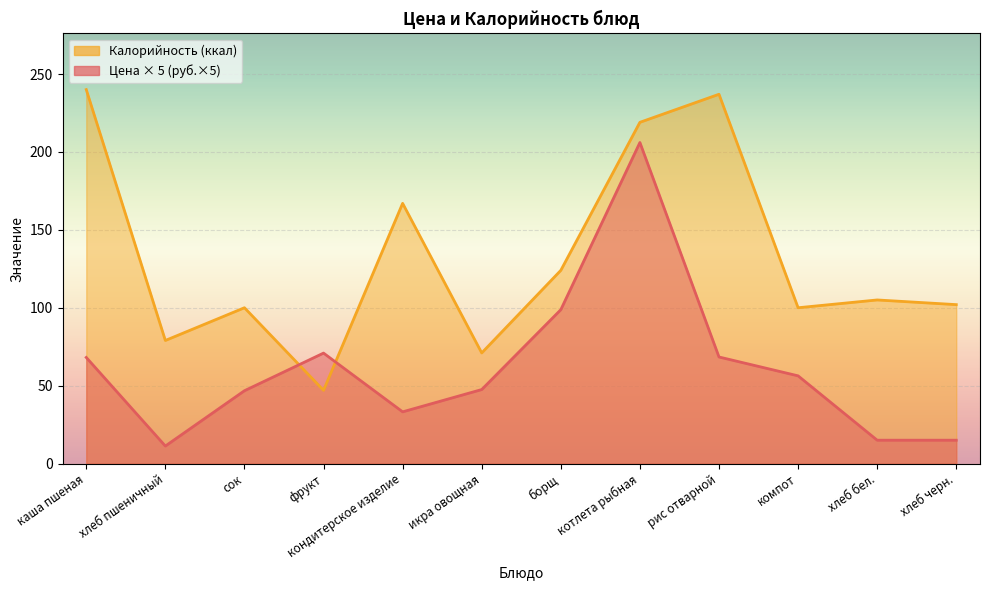

The Цена series shows 23.9 at хлеб бел.. True or false?

False